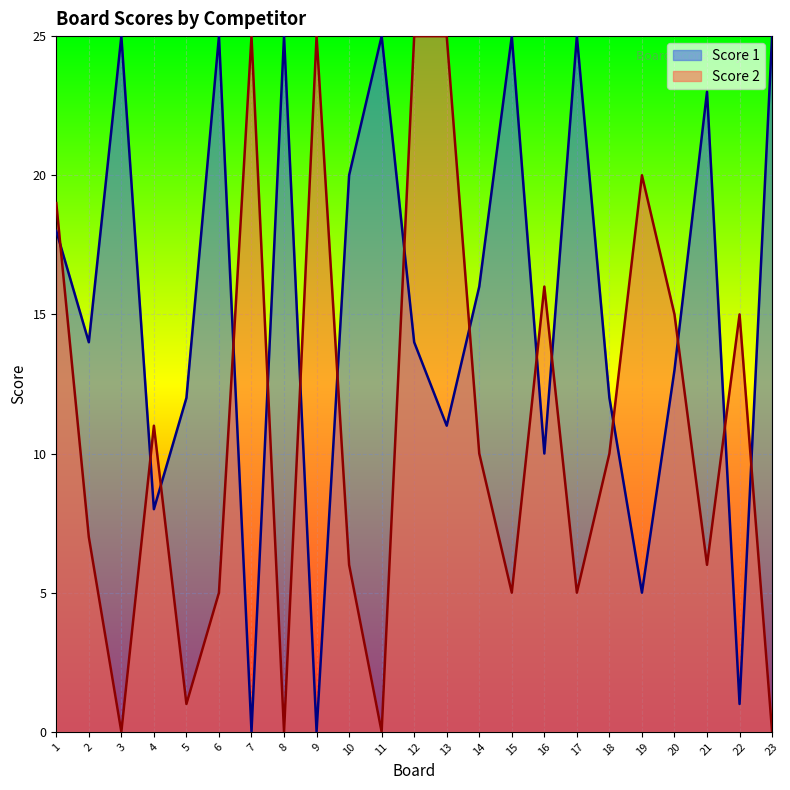

Which has a higher value, 15 or 14?

15